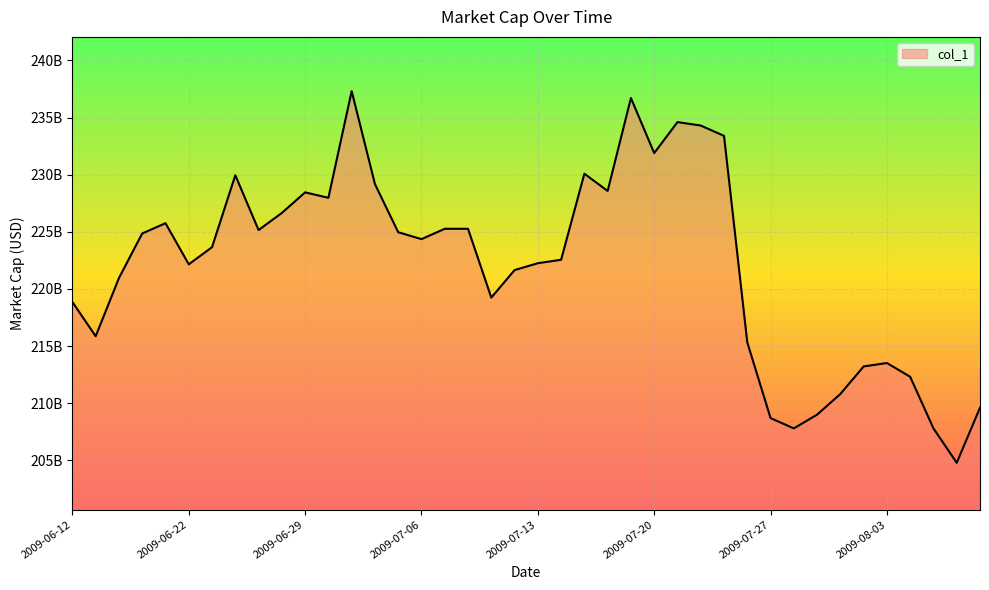

Is this an area chart (filled region under the line)?

Yes